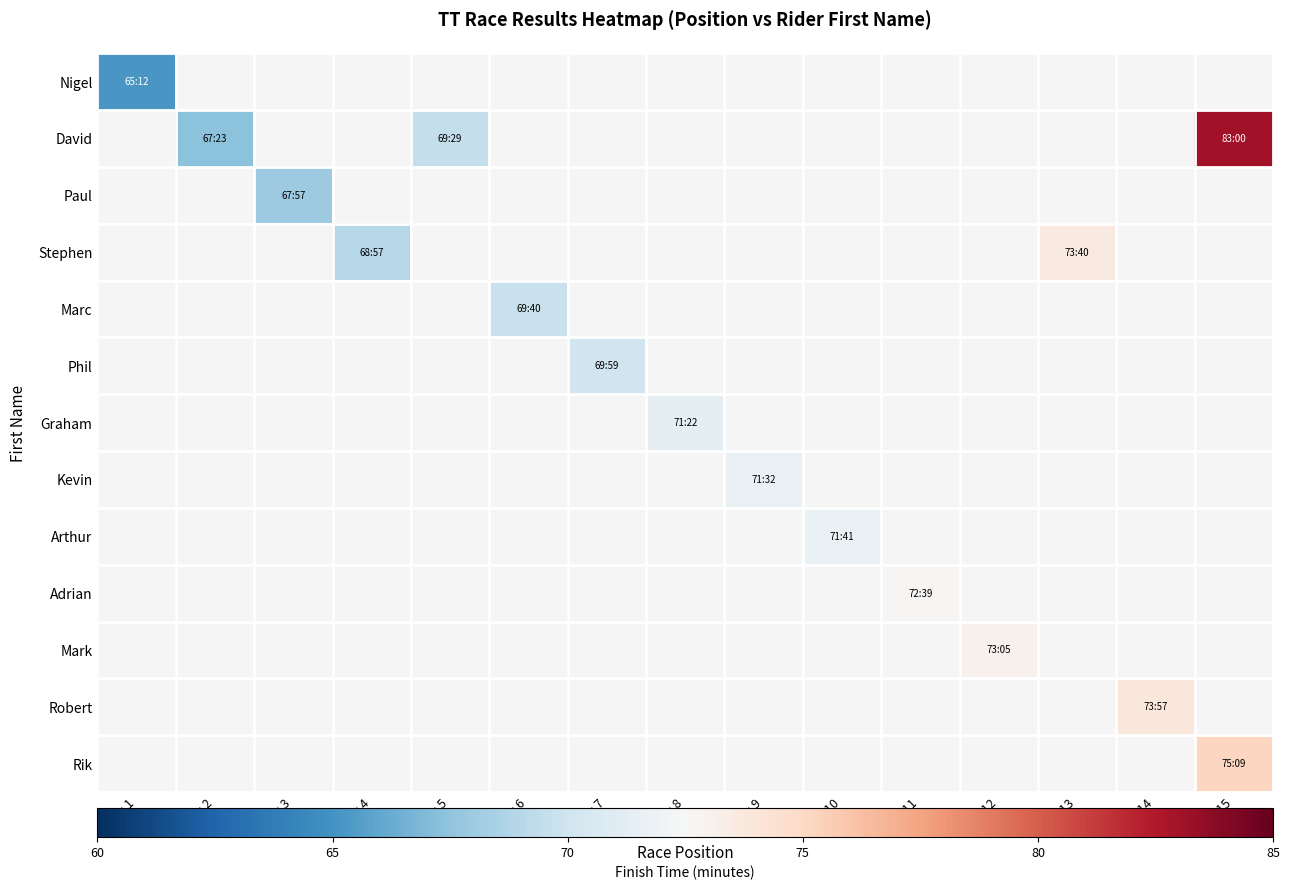

What is the maximum value shown in the chart?

83.0